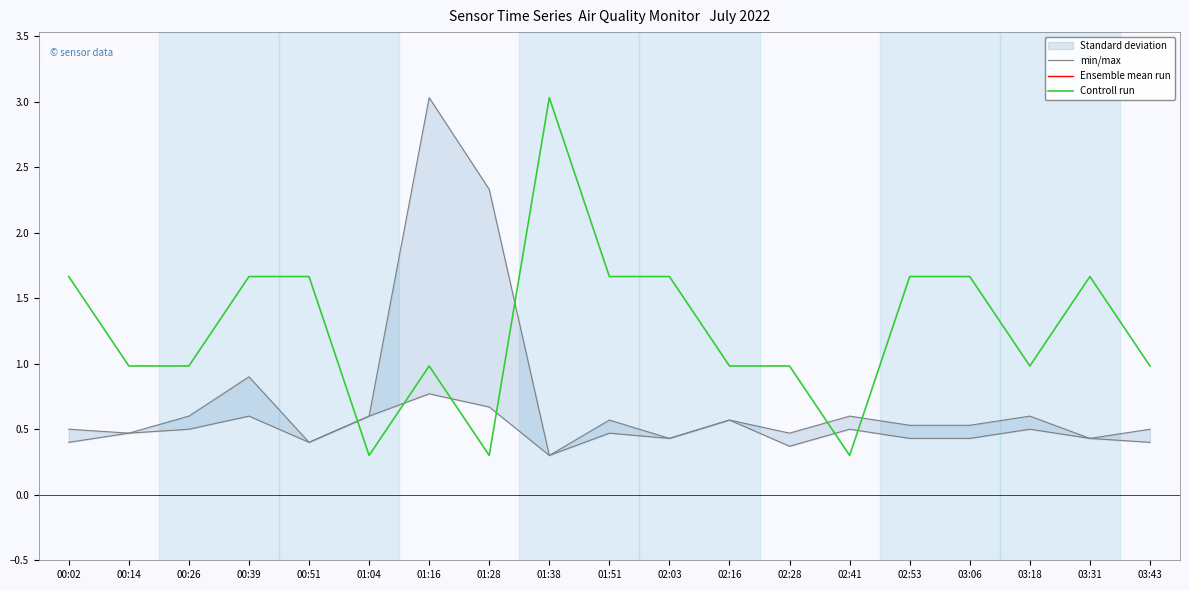

Which has a higher value, 00:14 or 01:51?

01:51